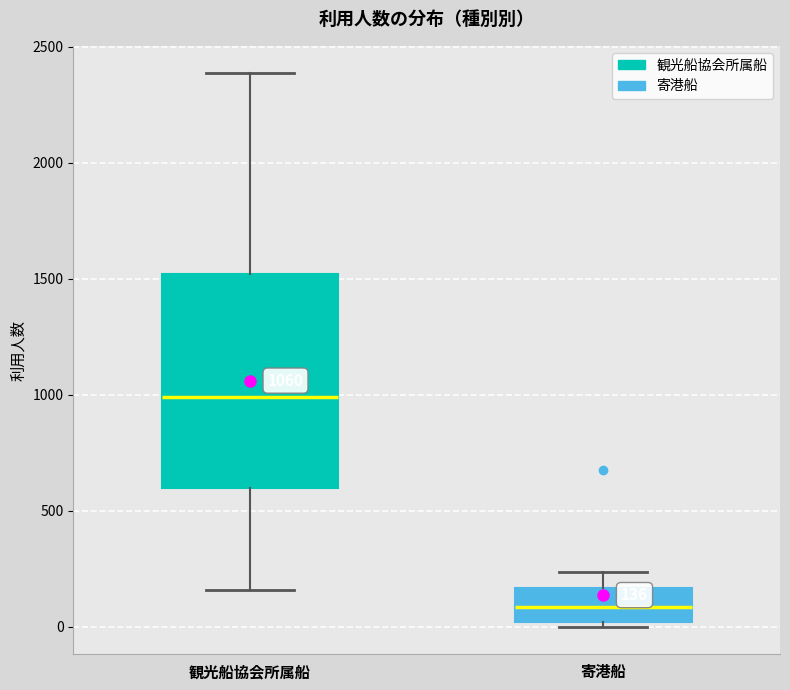

Which box is the tallest, from its lower edge to its upper edge?

観光船協会所属船